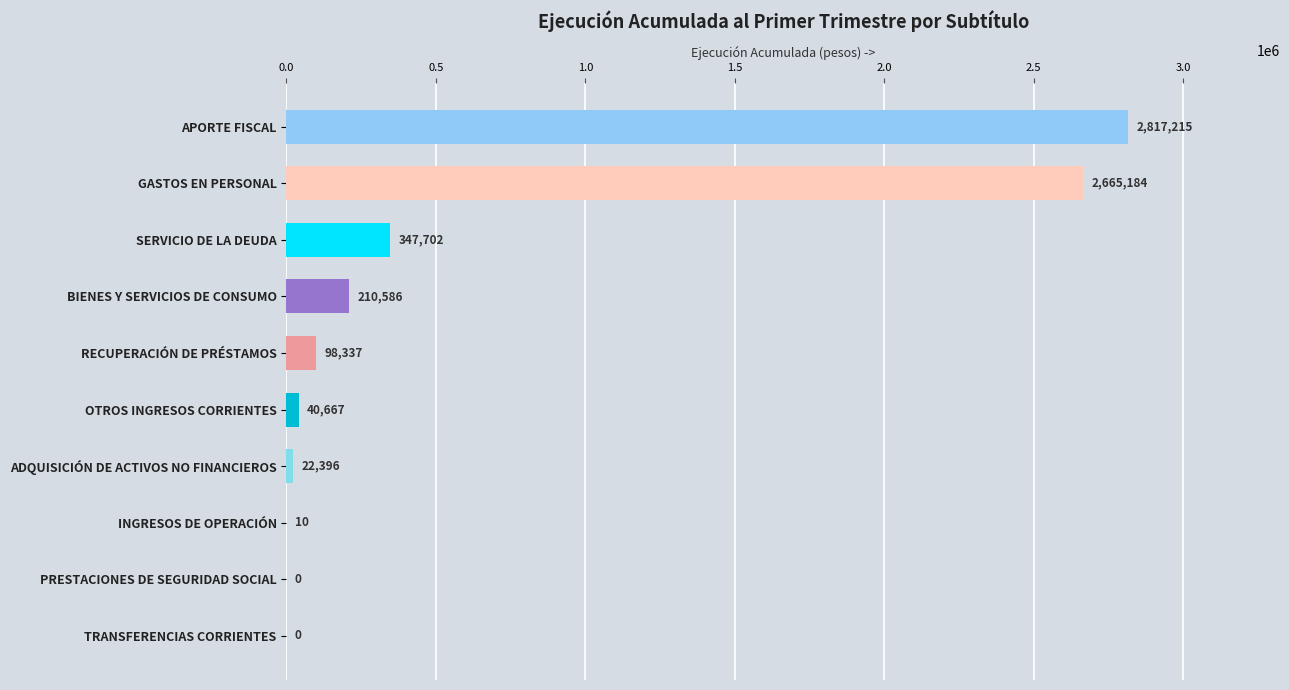

What is the greatest value displayed?

2817215